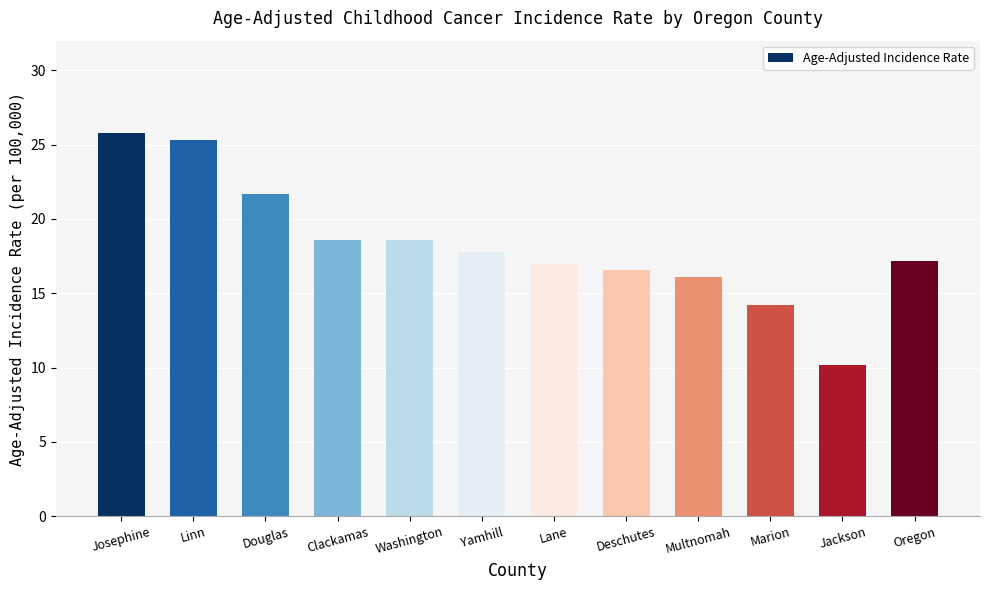

Does the chart contain any negative values?

No